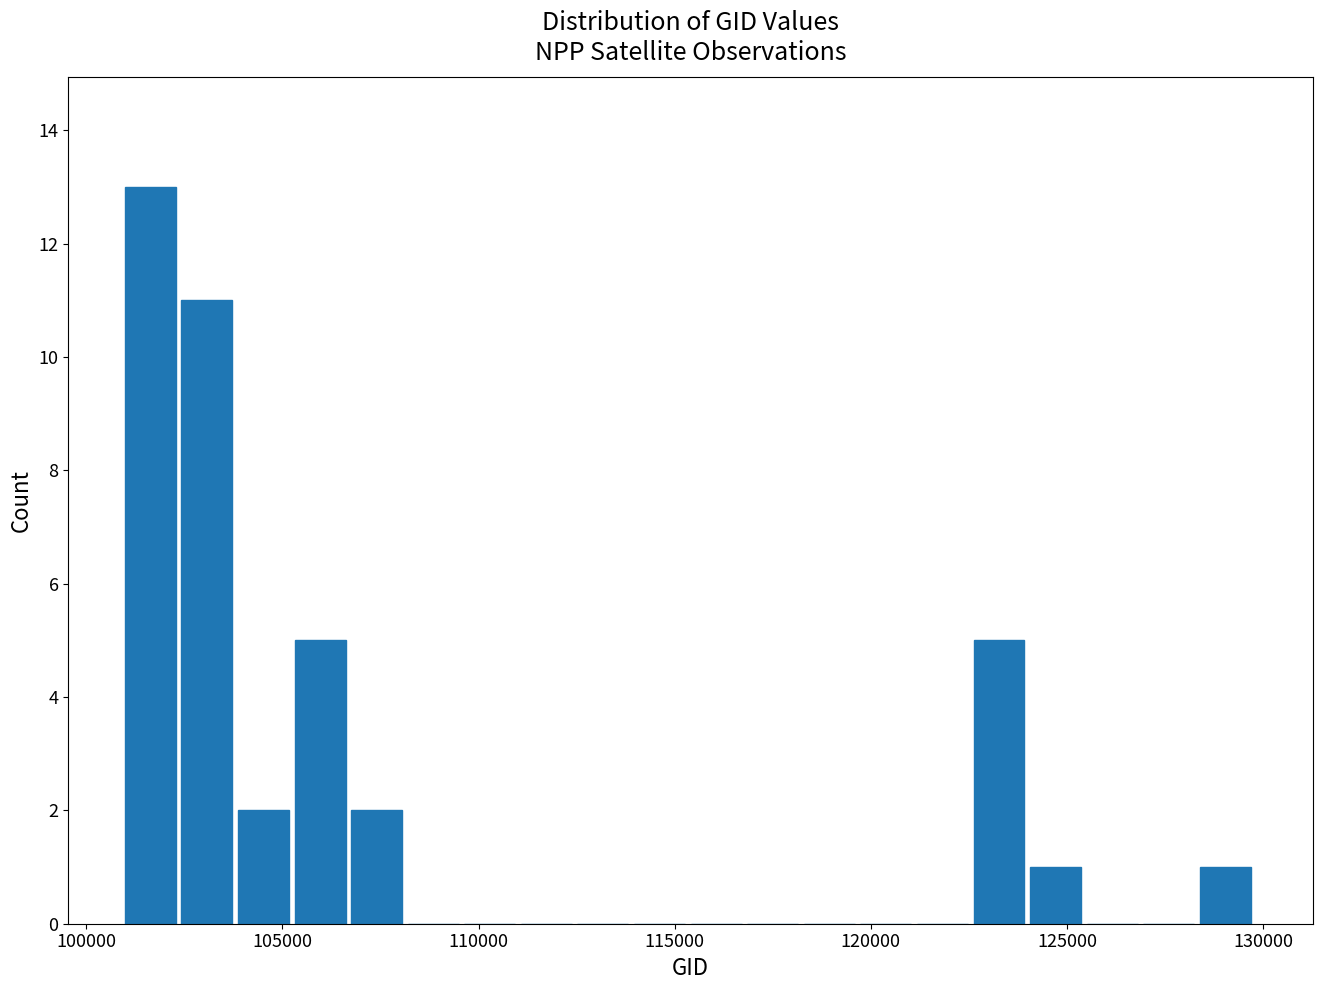

Read against the x-axis, roughly where is the centre of the tallest bar?

101500